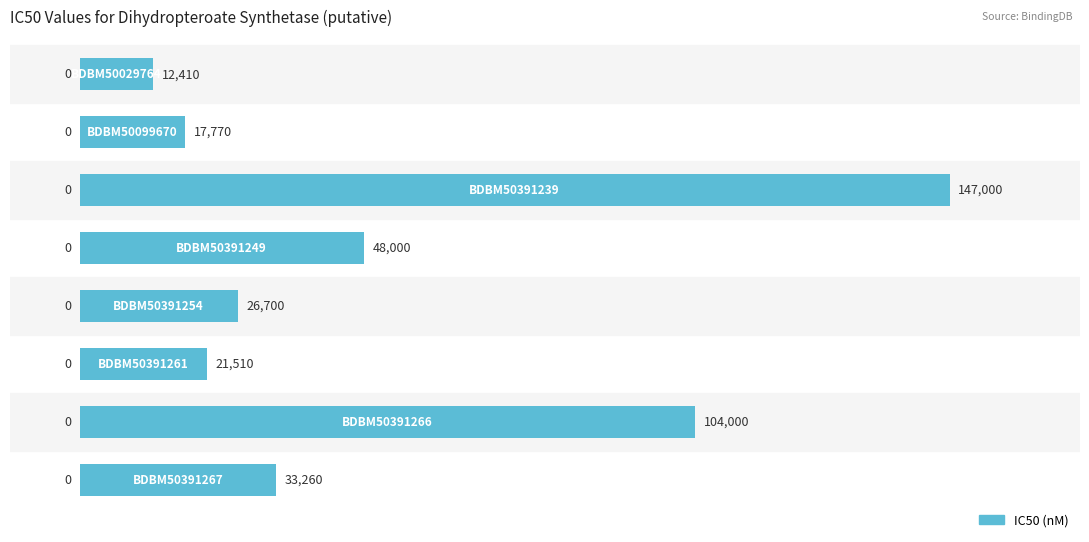

How many values are below 33260?

4